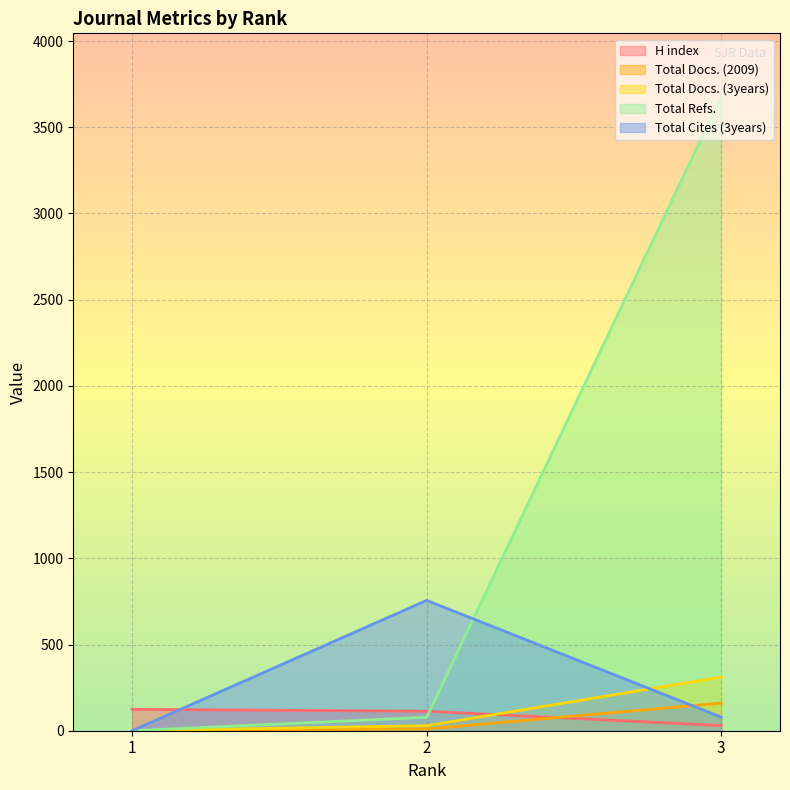

What are all the series names shown in the legend?

H index, Total Docs. (2009), Total Docs. (3years), Total Refs., Total Cites (3years)